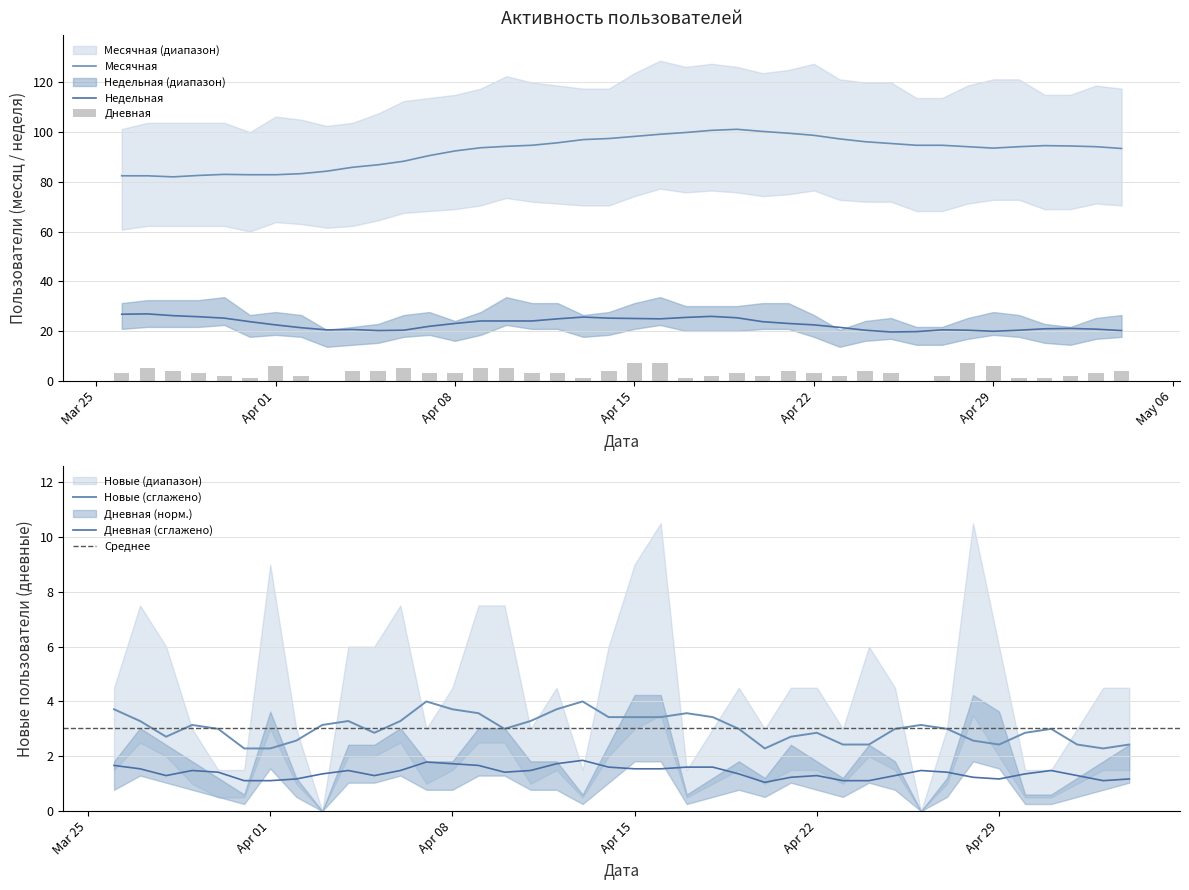

Is the value of Дневная at 2024-04-08 greater than the value of Недельная at 2024-04-28?

No